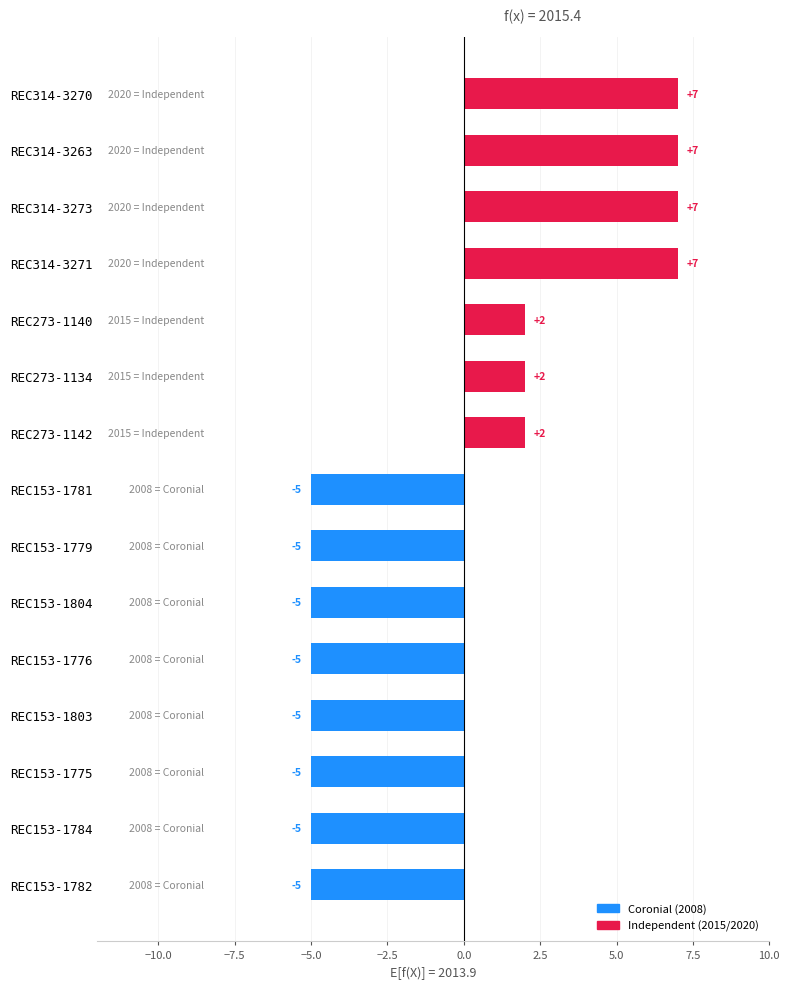

What is the label of the 4th bar from the bottom?

REC153-1803